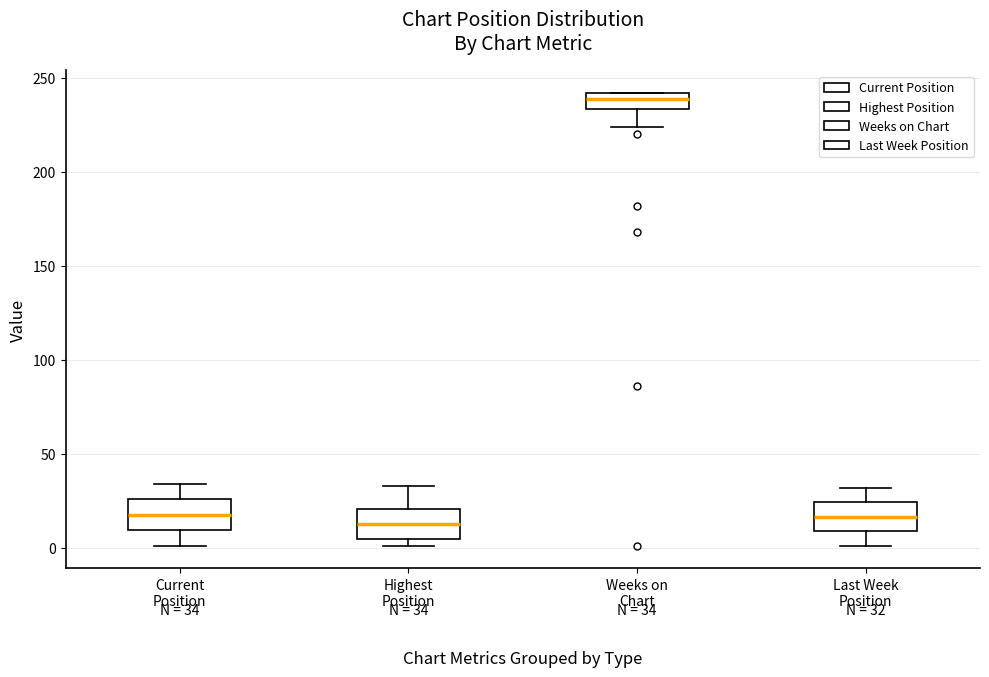

Which box's median line is the highest?

Weeks on Chart